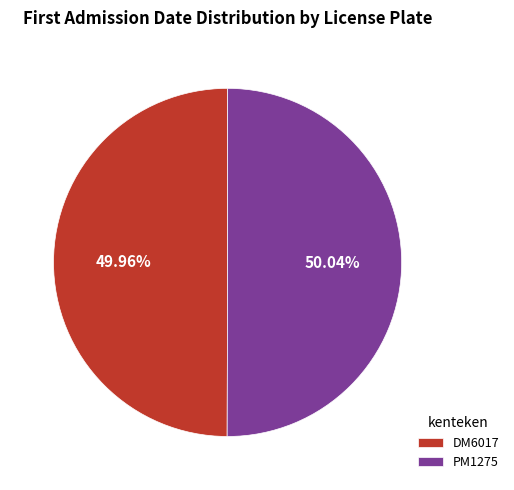

Does any single category account for the majority?

Yes